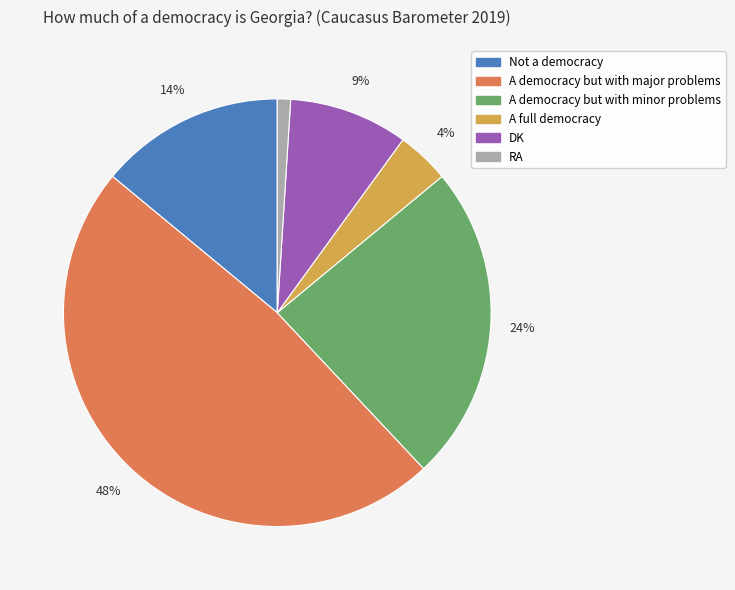

Count the number of slices in the pie.

6